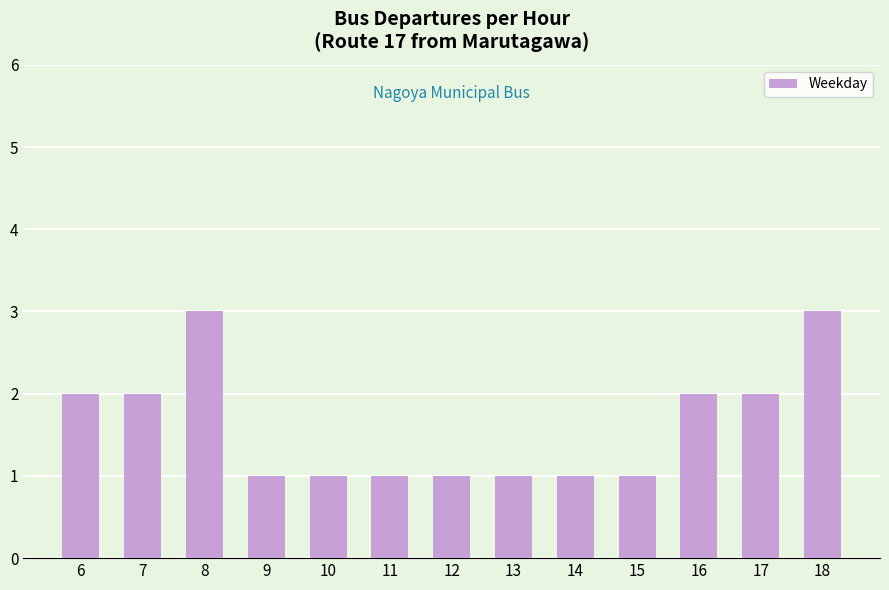

What is the sum of the values at 17 and 9?

3